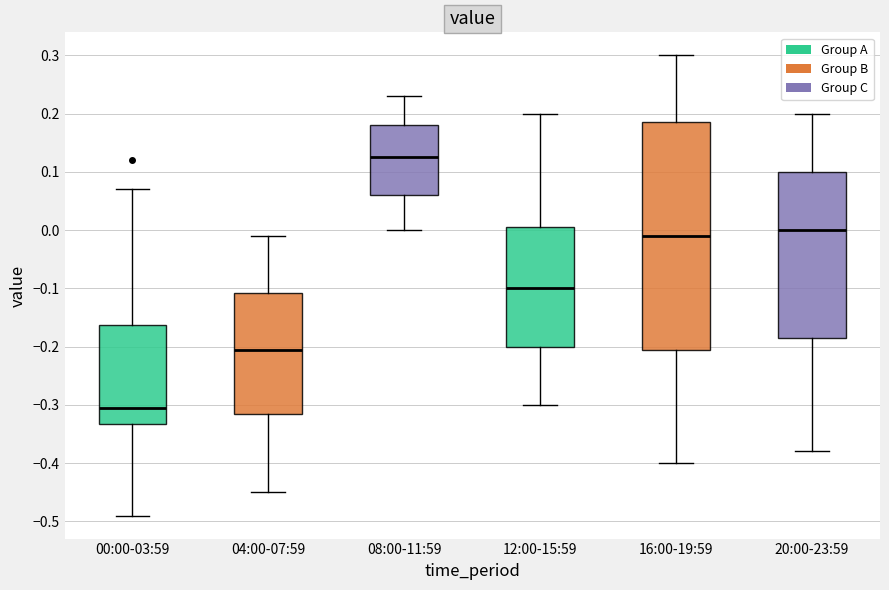

Where does the upper whisker of the box for 08:00-11:59 end on the y-axis? The values are not printed on the chart, so give them approximately, as read against the axis.

0.23